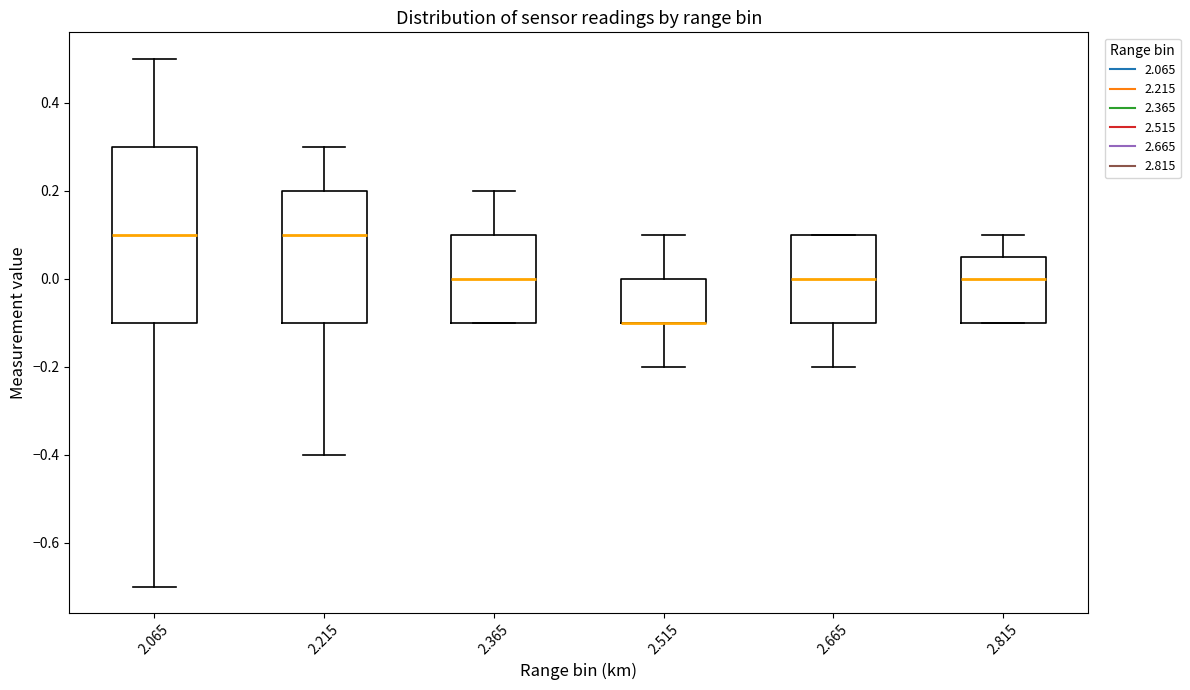

Reading left to right, transcribe this box plot: for each box, give where its median line is, the range the box spans, and where its two whiskers end, as read against the y-axis. The values are not printed on the chart, so give them approximately, as read against the axis.

2.065: median 0.10, box -0.10 to 0.30, whiskers -0.70 to 0.50
2.215: median 0.10, box -0.10 to 0.20, whiskers -0.40 to 0.30
2.365: median 0.00, box -0.10 to 0.10, whiskers -0.10 to 0.20
2.515: median -0.10 (drawn on the box's lower edge), box -0.10 to 0.00, whiskers -0.20 to 0.10
2.665: median 0.00, box -0.10 to 0.10, whiskers -0.20 to 0.10
2.815: median 0.00, box -0.10 to 0.06, whiskers -0.10 to 0.10